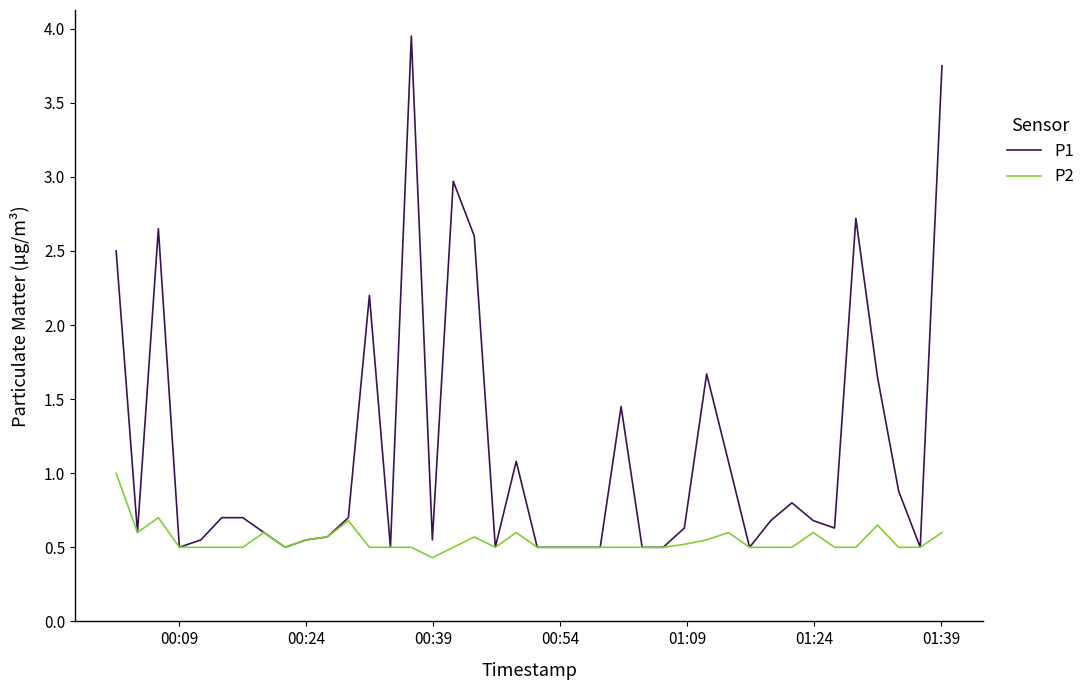

Which series has the widest spread of values?

P1